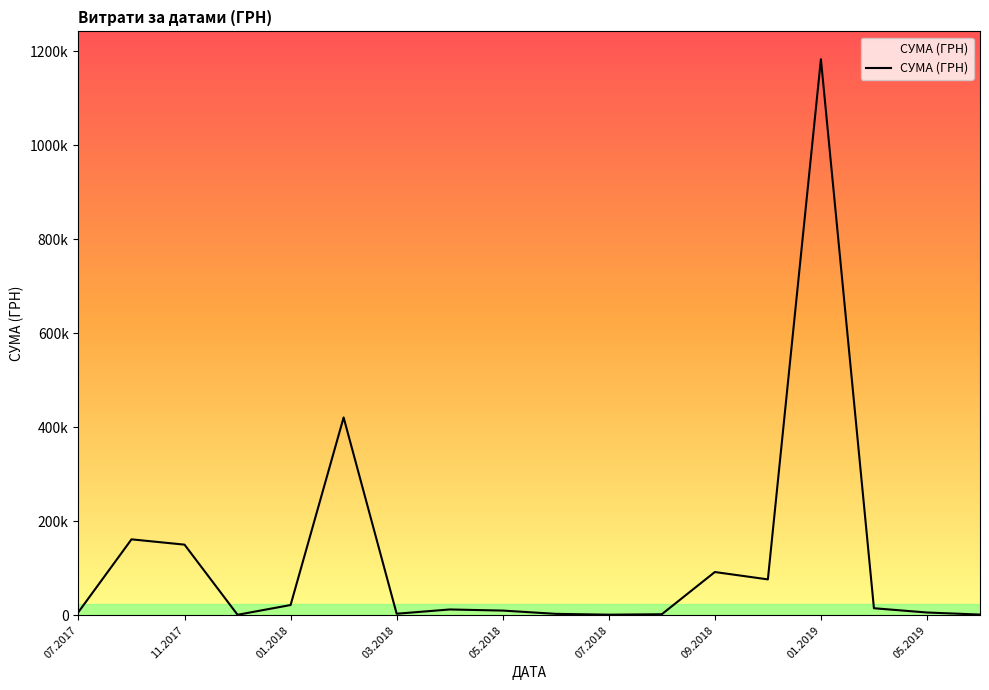

Between 13 and 16, which is larger?

13